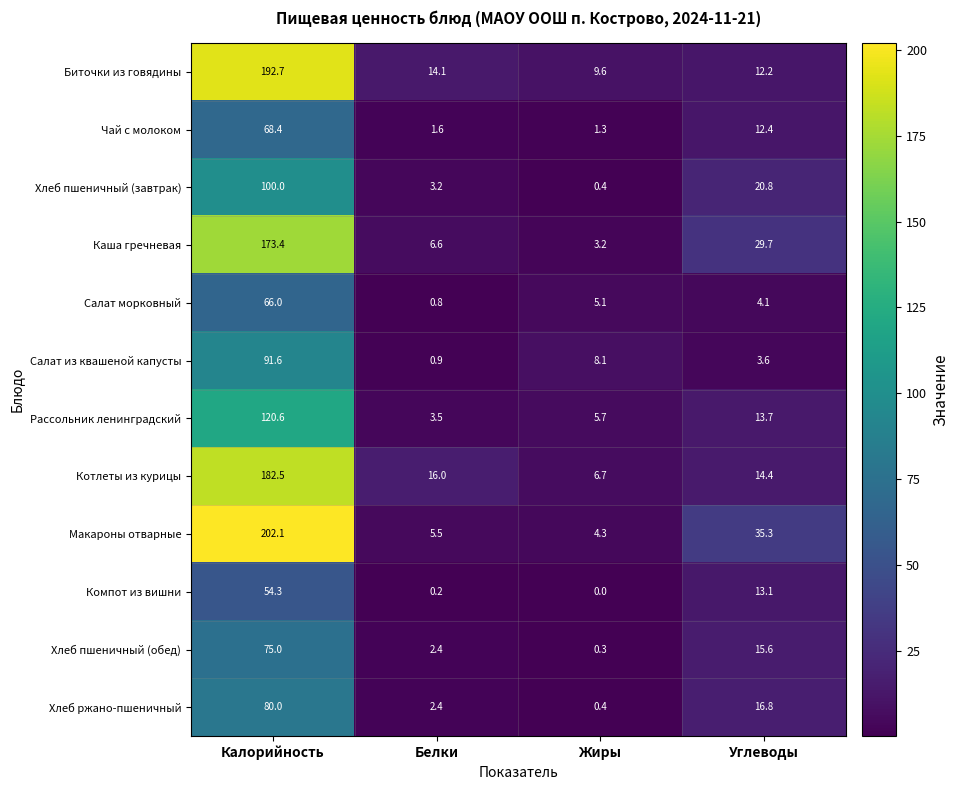

What is the difference between the maximum and minimum values in the Биточки из говядины series?

183.1